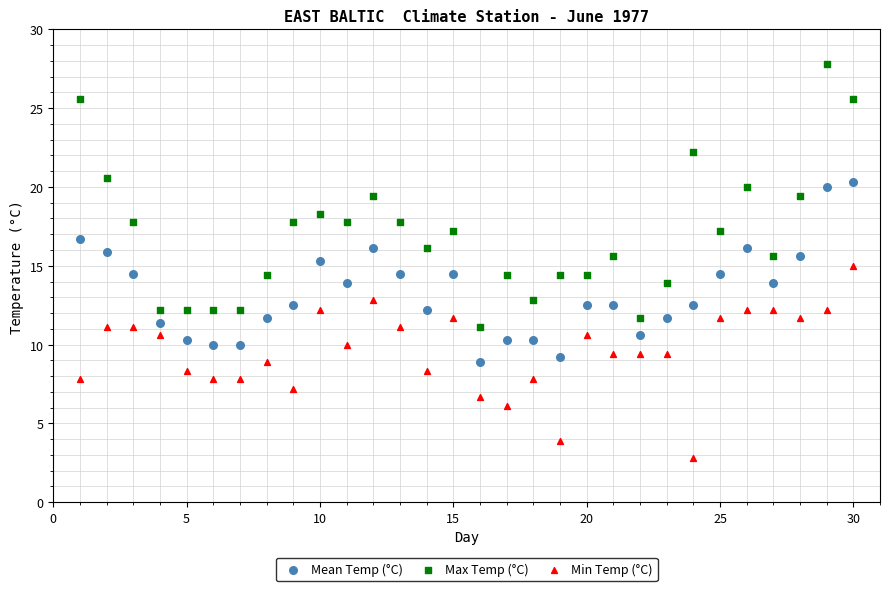

Across all data points, what is the range of X values (max minus min)?

29.0